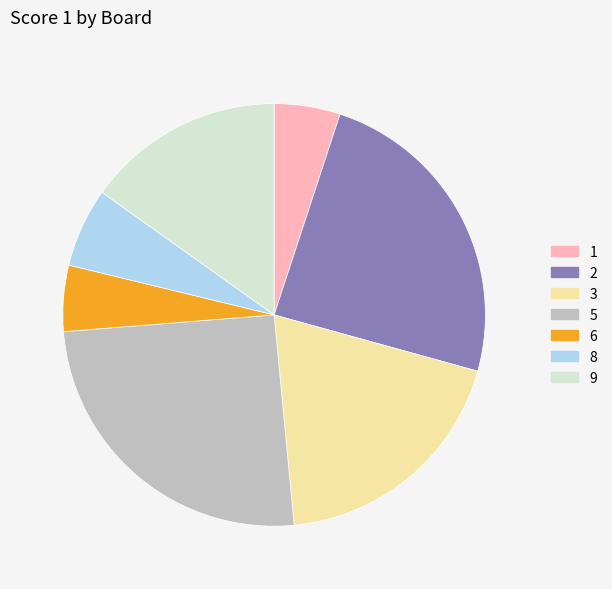

Is there any slice that represents more than half of the pie?

No